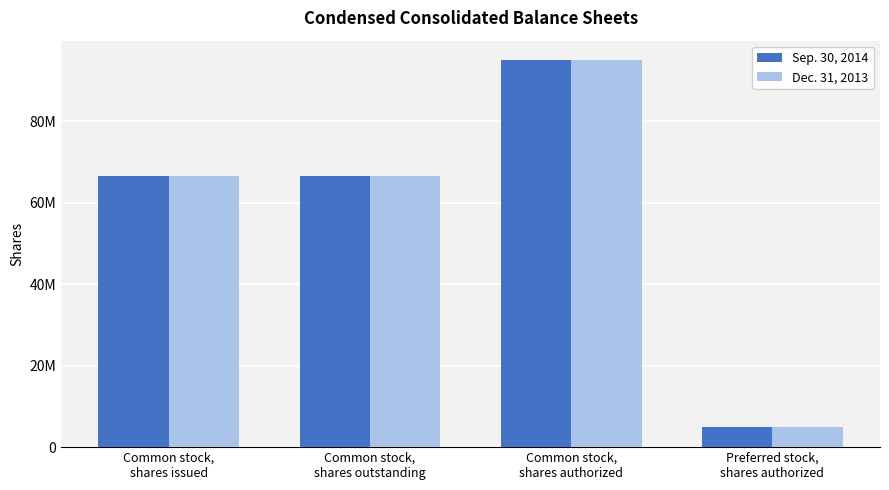

What is the spread (max minus min) of values at Common stock,
shares outstanding?

226191